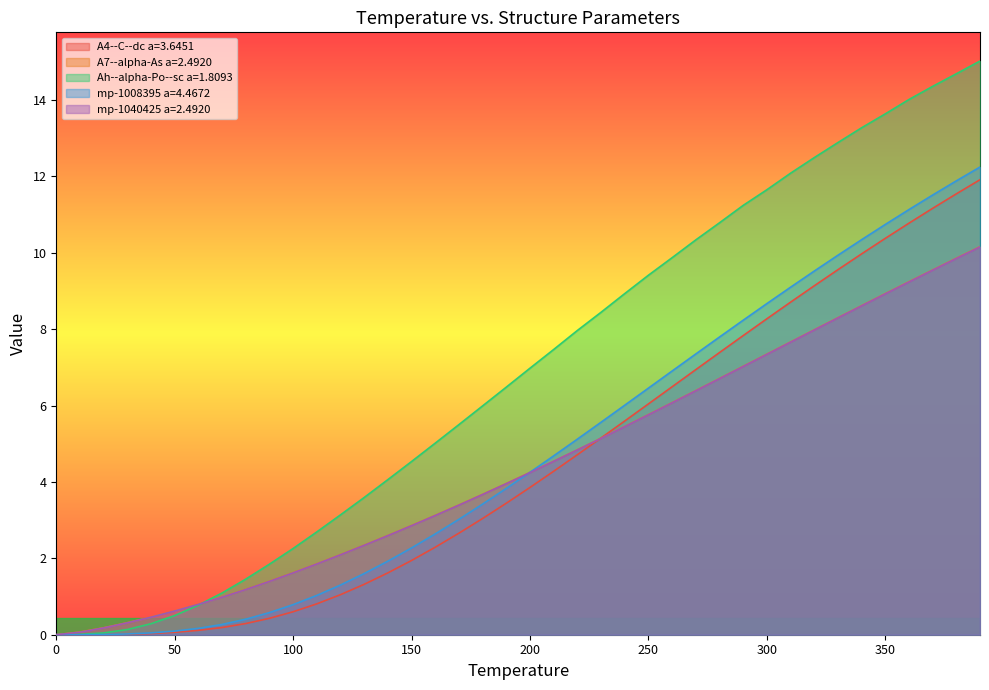

Is it true that A4--C--dc a=3.6451 equals 7.4 at 280.0?

True